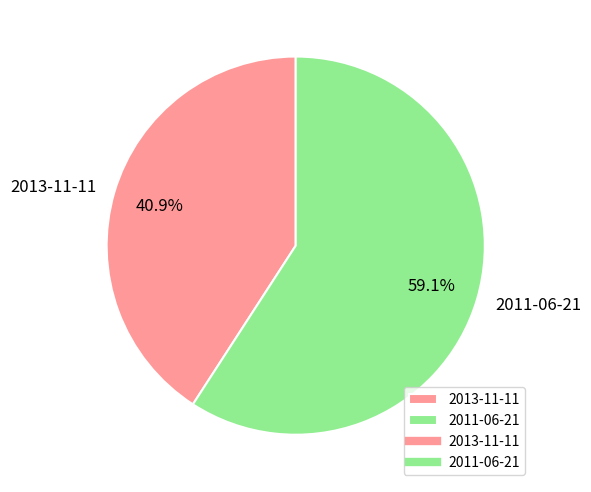

Rank the categories by value from highest to lowest.

2011-06-21, 2013-11-11